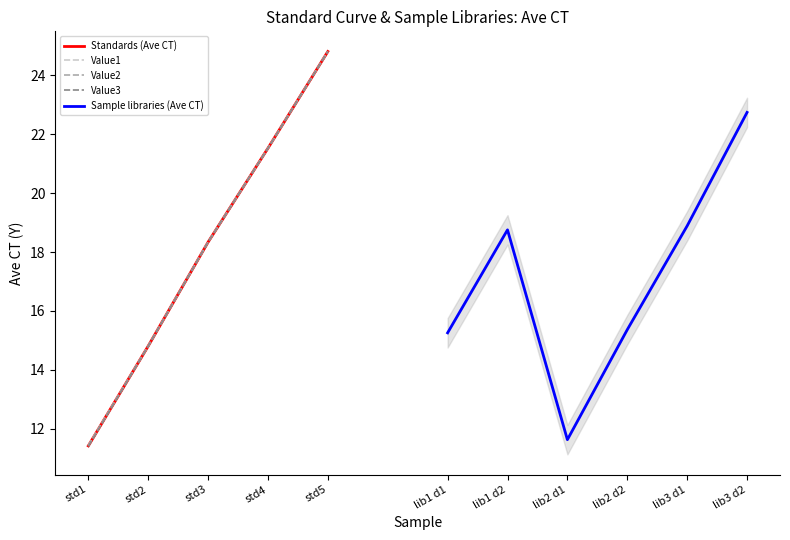

What is the sum of all std1 values?

34.3